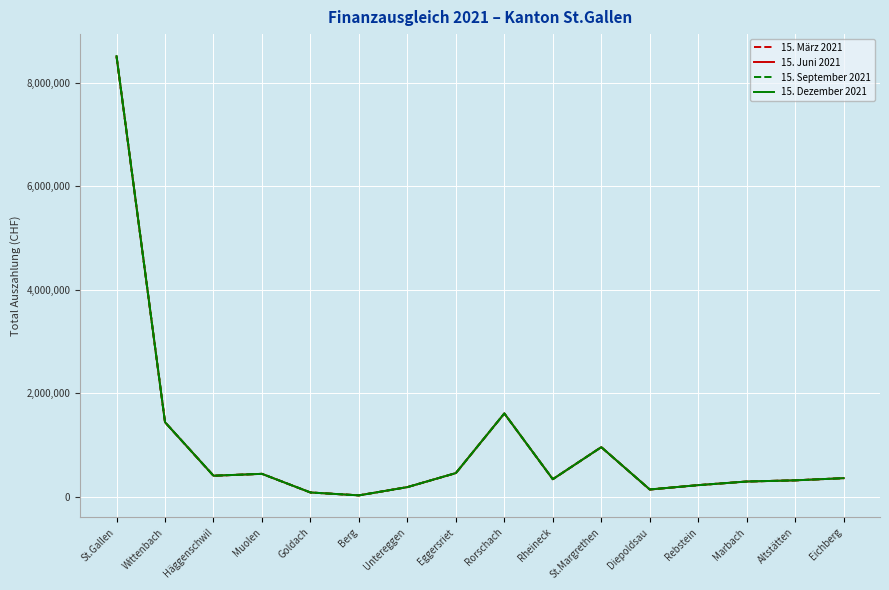

True or false: 15. Dezember 2021 and 15. September 2021 cross at least once.

True